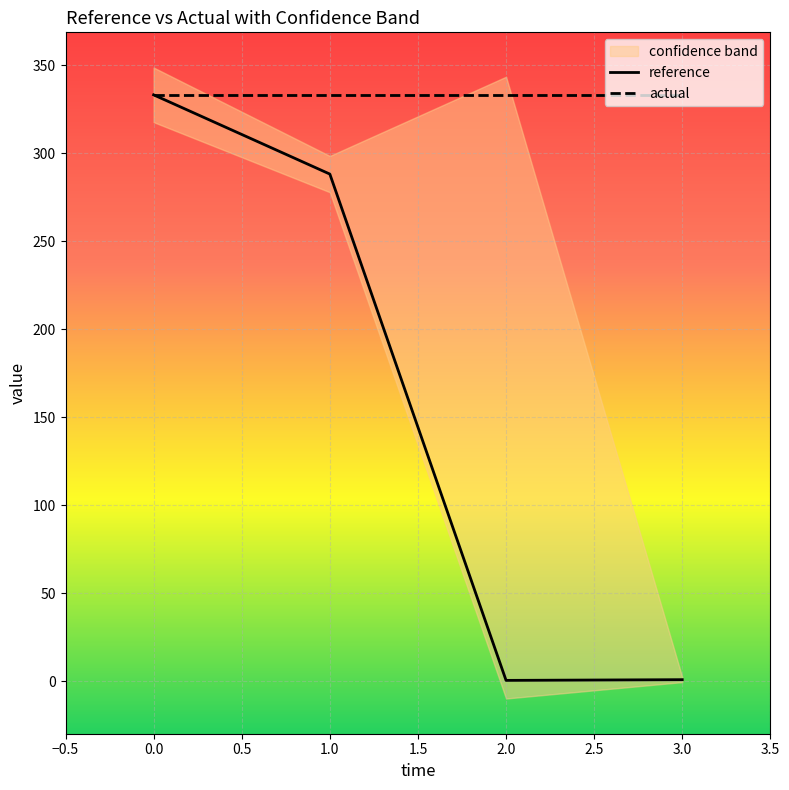

Reading right to left, what are all the values shown in this chart?

high: 3=2.4	2=343.4	1=298.4	0=348.7
low: 3=-0.4	2=-9.7	1=277.9	0=317.6
reference: 3=1.0	2=0.6	1=288.1	0=333.1
actual: 3=333.1	2=333.1	1=333.1	0=333.1